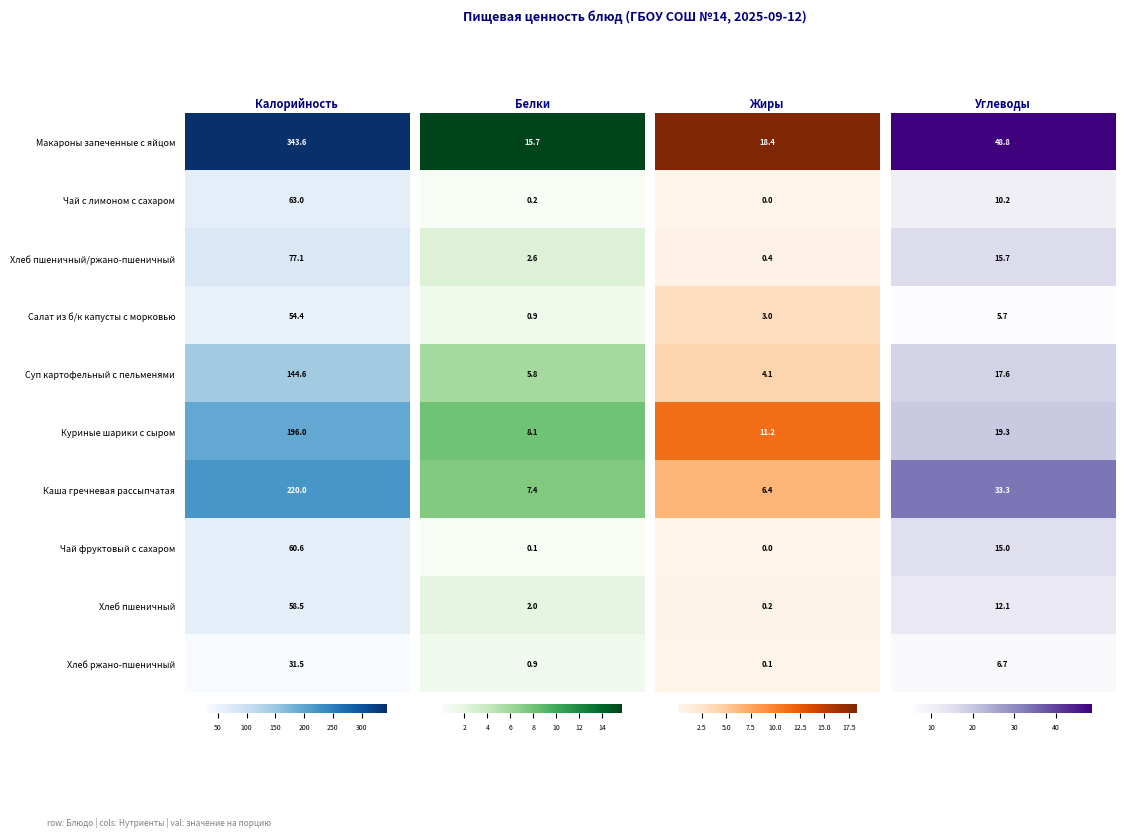

How many data points does each series have?

4